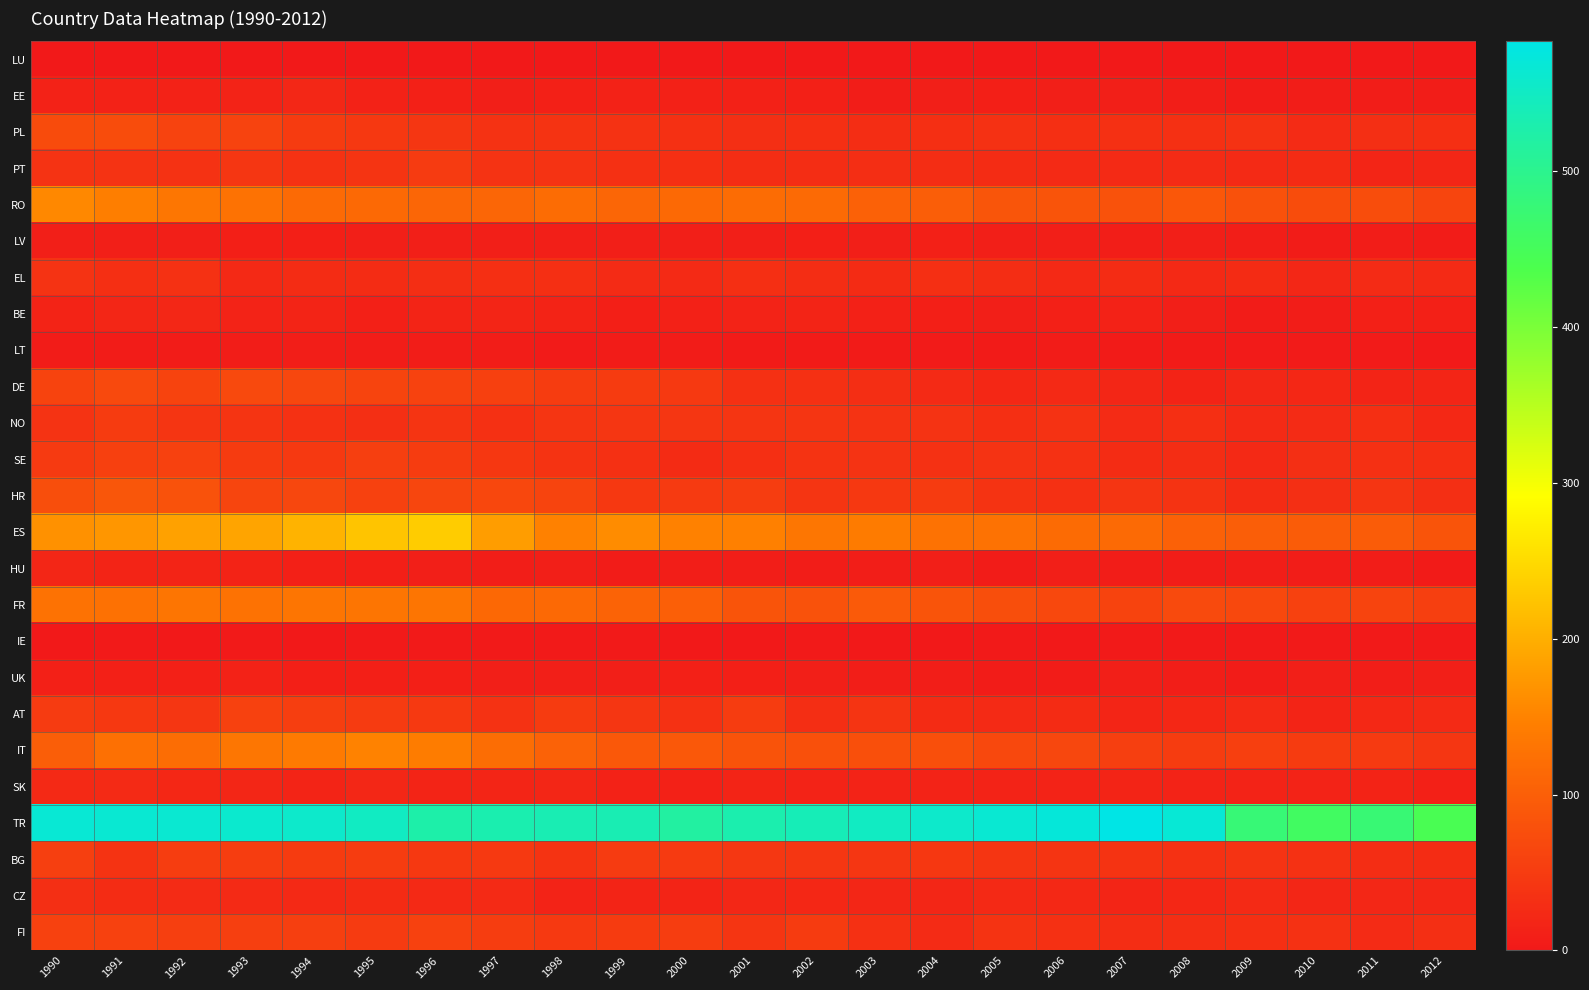

Reading left to right, list all the values displayed in this chart.

LU: 1990=0	1991=0	1992=0	1993=0	1994=0	1995=0	1996=0	1997=0	1998=0	1999=0	2000=0	2001=0	2002=0	2003=0	2004=0	2005=0	2006=0	2007=0	2008=0	2009=0	2010=0	2011=0	2012=0
EE: 1990=13	1991=13	1992=13	1993=14	1994=20	1995=13	1996=11	1997=8	1998=11	1999=13	2000=12	2001=12	2002=11	2003=6	2004=9	2005=10	2006=8	2007=9	2008=7	2009=5	2010=6	2011=6	2012=6
PL: 1990=72	1991=74	1992=60	1993=60	1994=49	1995=45	1996=41	1997=36	1998=38	1999=36	2000=34	2001=31	2002=32	2003=29	2004=32	2005=35	2006=32	2007=34	2008=34	2009=36	2010=26	2011=31	2012=32
PT: 1990=37	1991=37	1992=36	1993=42	1994=36	1995=39	1996=48	1997=37	1998=37	1999=34	2000=32	2001=29	2002=29	2003=30	2004=29	2005=28	2006=24	2007=25	2008=26	2009=24	2010=27	2011=18	2012=19
RO: 1990=157	1991=144	1992=134	1993=127	1994=117	1995=115	1996=110	1997=111	1998=119	1999=111	2000=115	2001=119	2002=117	2003=103	2004=99	2005=86	2006=85	2007=83	2008=89	2009=80	2010=73	2011=75	2012=63
LV: 1990=8	1991=8	1992=9	1993=10	1994=10	1995=9	1996=8	1997=8	1998=8	1999=8	2000=8	2001=8	2002=10	2003=9	2004=11	2005=9	2006=8	2007=7	2008=8	2009=7	2010=5	2011=6	2012=5
EL: 1990=37	1991=33	1992=35	1993=23	1994=28	1995=28	1996=30	1997=32	1998=32	1999=26	2000=24	2001=33	2002=29	2003=27	2004=32	2005=29	2006=23	2007=28	2008=23	2009=27	2010=20	2011=26	2012=24
BE: 1990=15	1991=19	1992=20	1993=14	1994=16	1995=11	1996=16	1997=18	1998=15	1999=10	2000=12	2001=14	2002=16	2003=12	2004=10	2005=8	2006=11	2007=13	2008=9	2009=5	2010=6	2011=11	2012=11
LT: 1990=5	1991=5	1992=5	1993=6	1994=7	1995=6	1996=6	1997=6	1998=3	1999=5	2000=5	2001=4	2002=4	2003=4	2004=3	2005=4	2006=5	2007=4	2008=4	2009=3	2010=3	2011=3	2012=2
DE: 1990=61	1991=69	1992=61	1993=69	1994=66	1995=62	1996=59	1997=56	1998=51	1999=50	2000=46	2001=34	2002=34	2003=30	2004=24	2005=21	2006=23	2007=19	2008=15	2009=20	2010=21	2011=17	2012=18
NO: 1990=37	1991=49	1992=40	1993=39	1994=35	1995=31	1996=39	1997=34	1998=40	1999=41	2000=41	2001=40	2002=40	2003=37	2004=37	2005=33	2006=36	2007=26	2008=33	2009=25	2010=26	2011=33	2012=22
SE: 1990=47	1991=56	1992=57	1993=50	1994=46	1995=54	1996=51	1997=44	1998=38	1999=34	2000=27	2001=33	2002=38	2003=37	2004=35	2005=37	2006=35	2007=28	2008=29	2009=23	2010=31	2011=34	2012=32
HR: 1990=77	1991=87	1992=81	1993=63	1994=66	1995=58	1996=64	1997=67	1998=62	1999=45	2000=47	2001=52	2002=40	2003=45	2004=49	2005=38	2006=34	2007=40	2008=38	2009=28	2010=31	2011=40	2012=31
ES: 1990=167	1991=173	1992=185	1993=189	1994=205	1995=225	1996=234	1997=181	1998=149	1999=161	2000=149	2001=147	2002=133	2003=141	2004=127	2005=128	2006=118	2007=116	2008=103	2009=100	2010=96	2011=96	2012=85
HU: 1990=19	1991=16	1992=17	1993=15	1994=11	1995=10	1996=9	1997=7	1998=8	1999=5	2000=7	2001=7	2002=6	2003=7	2004=8	2005=5	2006=8	2007=6	2008=6	2009=7	2010=6	2011=6	2012=4
FR: 1990=127	1991=126	1992=132	1993=127	1994=131	1995=131	1996=131	1997=113	1998=114	1999=107	2000=101	2001=85	2002=82	2003=93	2004=85	2005=77	2006=68	2007=61	2008=70	2009=68	2010=58	2011=62	2012=54
IE: 1990=1	1991=2	1992=1	1993=2	1994=1	1995=2	1996=2	1997=2	1998=2	1999=2	2000=1	2001=1	2002=2	2003=1	2004=1	2005=2	2006=1	2007=2	2008=2	2009=2	2010=2	2011=2	2012=2
UK: 1990=11	1991=11	1992=11	1993=13	1994=10	1995=10	1996=10	1997=8	1998=8	1999=9	2000=11	2001=10	2002=8	2003=7	2004=7	2005=5	2006=5	2007=8	2008=7	2009=5	2010=9	2011=7	2012=8
AT: 1990=48	1991=45	1992=42	1993=58	1994=53	1995=48	1996=46	1997=36	1998=49	1999=41	2000=35	2001=51	2002=30	2003=39	2004=27	2005=25	2006=27	2007=18	2008=21	2009=24	2010=17	2011=22	2012=25
IT: 1990=99	1991=125	1992=120	1993=134	1994=139	1995=150	1996=142	1997=120	1998=104	1999=90	2000=91	2001=84	2002=79	2003=78	2004=78	2005=68	2006=66	2007=54	2008=51	2009=55	2010=50	2011=47	2012=41
SK: 1990=23	1991=25	1992=21	1993=19	1994=16	1995=20	1996=16	1997=18	1998=19	1999=13	2000=12	2001=16	2002=14	2003=14	2004=14	2005=14	2006=14	2007=16	2008=14	2009=14	2010=14	2011=15	2012=11
TR: 1990=567	1991=564	1992=563	1993=561	1994=557	1995=549	1996=525	1997=531	1998=535	1999=535	2000=518	2001=530	2002=539	2003=549	2004=557	2005=564	2006=571	2007=583	2008=568	2009=477	2010=457	2011=475	2012=444
BG: 1990=54	1991=38	1992=52	1993=52	1994=49	1995=51	1996=45	1997=46	1998=38	1999=48	2000=47	2001=43	2002=42	2003=41	2004=44	2005=40	2006=39	2007=38	2008=35	2009=37	2010=35	2011=29	2012=28
CZ: 1990=31	1991=28	1992=26	1993=24	1994=23	1995=27	1996=23	1997=25	1998=14	1999=17	2000=16	2001=20	2002=21	2003=19	2004=19	2005=23	2006=22	2007=18	2008=21	2009=25	2010=19	2011=20	2012=20
FI: 1990=58	1991=57	1992=54	1993=54	1994=54	1995=48	1996=58	1997=52	1998=46	1999=49	2000=52	2001=40	2002=49	2003=34	2004=26	2005=38	2006=34	2007=29	2008=30	2009=33	2010=35	2011=26	2012=31